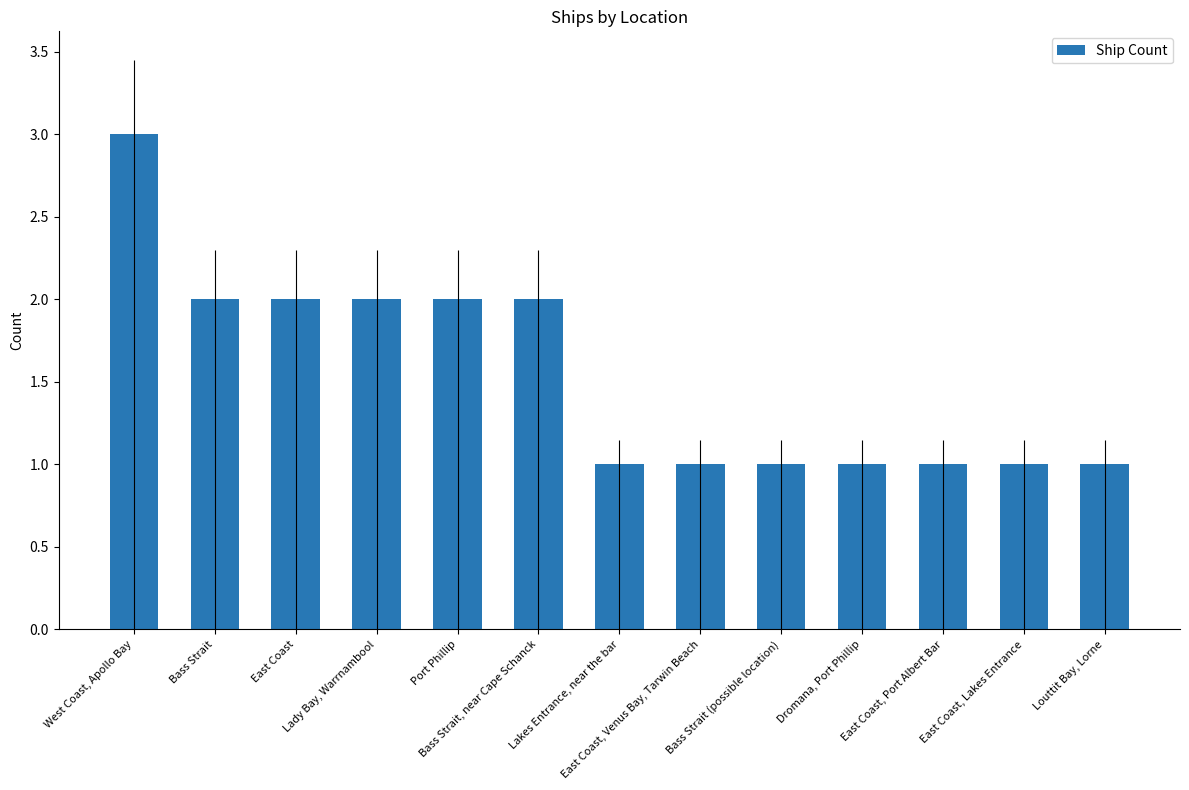

What is the average value?

2